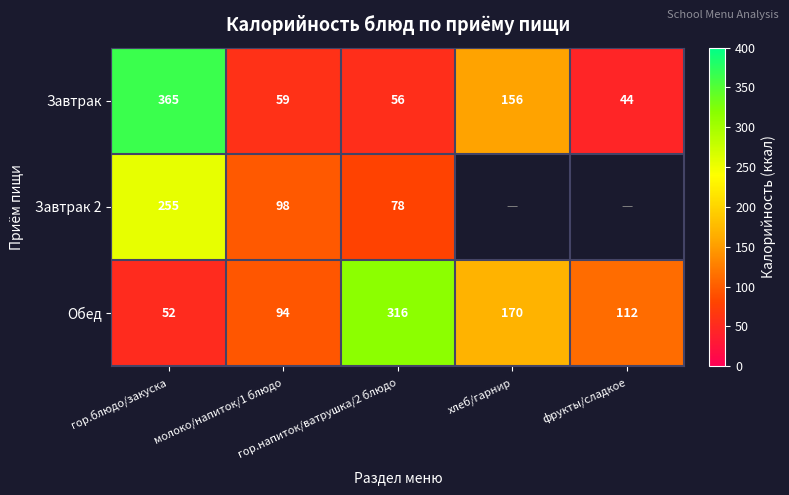

List the series in order of their peak value, lowest first.

Завтрак 2, Обед, Завтрак